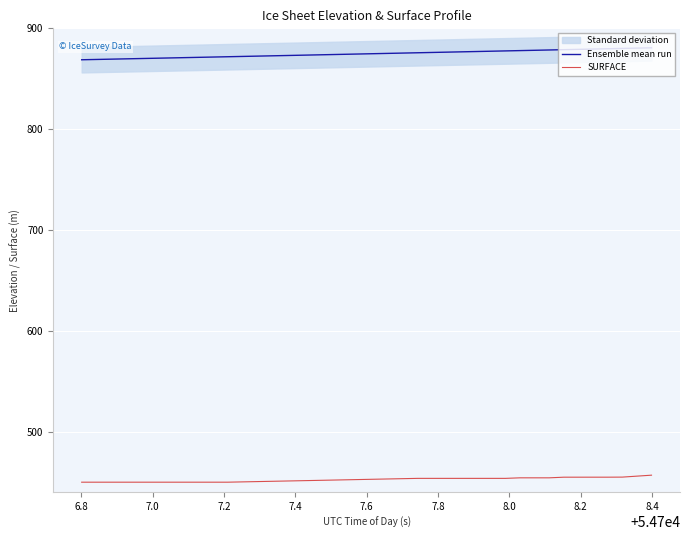

What is the minimum value for Ensemble mean run?

868.8